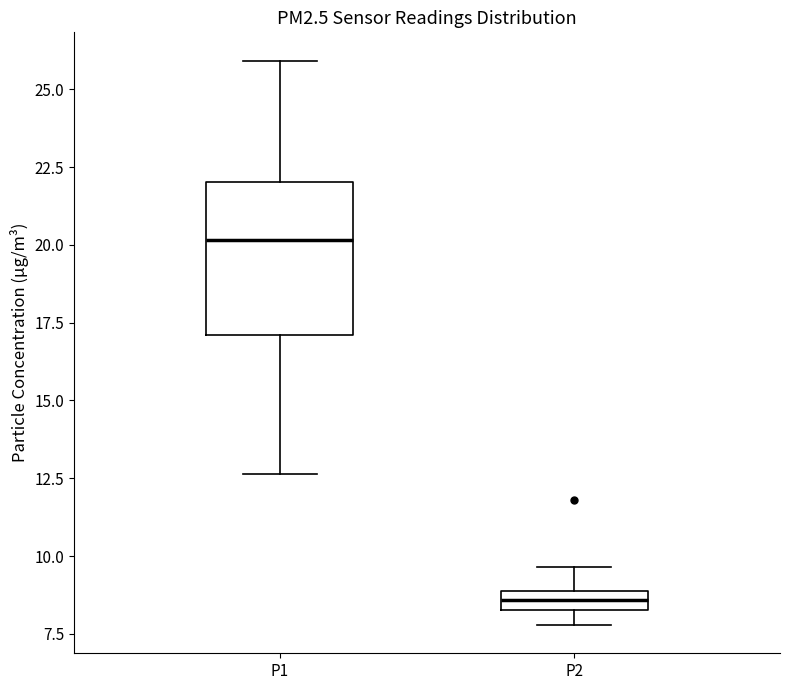

Where is the upper edge of the box for P2 on the y-axis? The values are not printed on the chart, so give them approximately, as read against the axis.

9.0